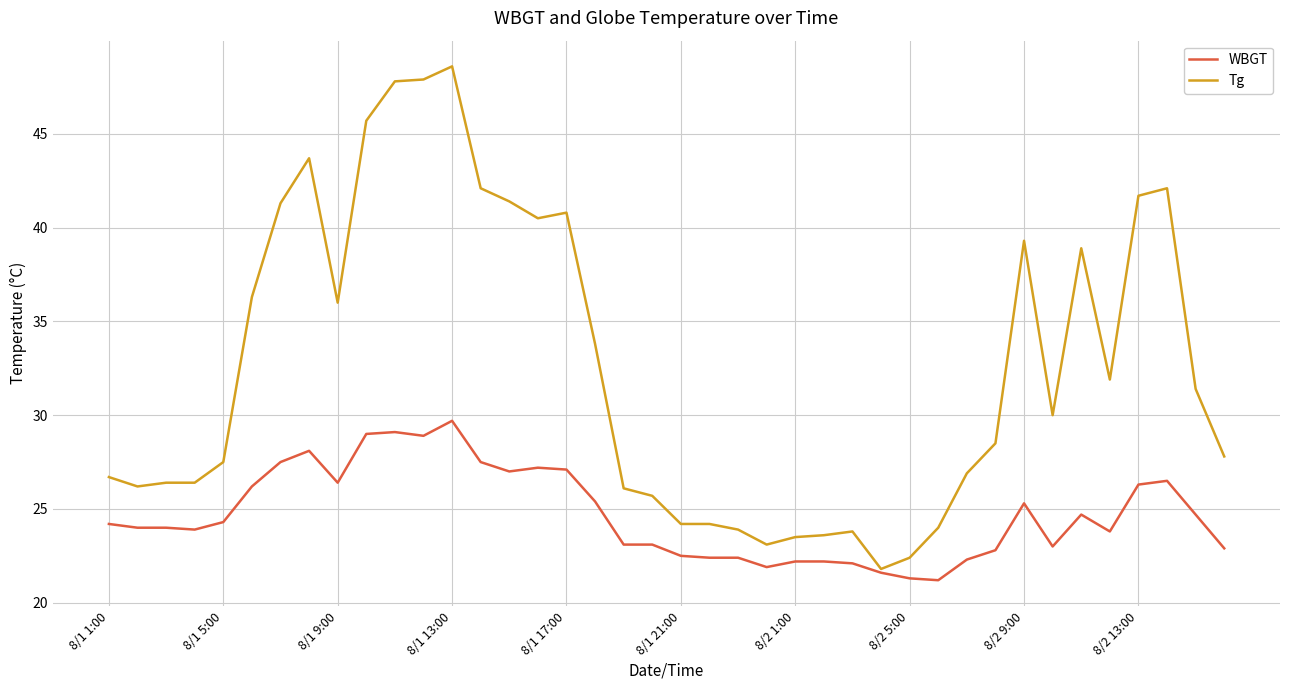

Which series has the largest total across all categories?

Tg